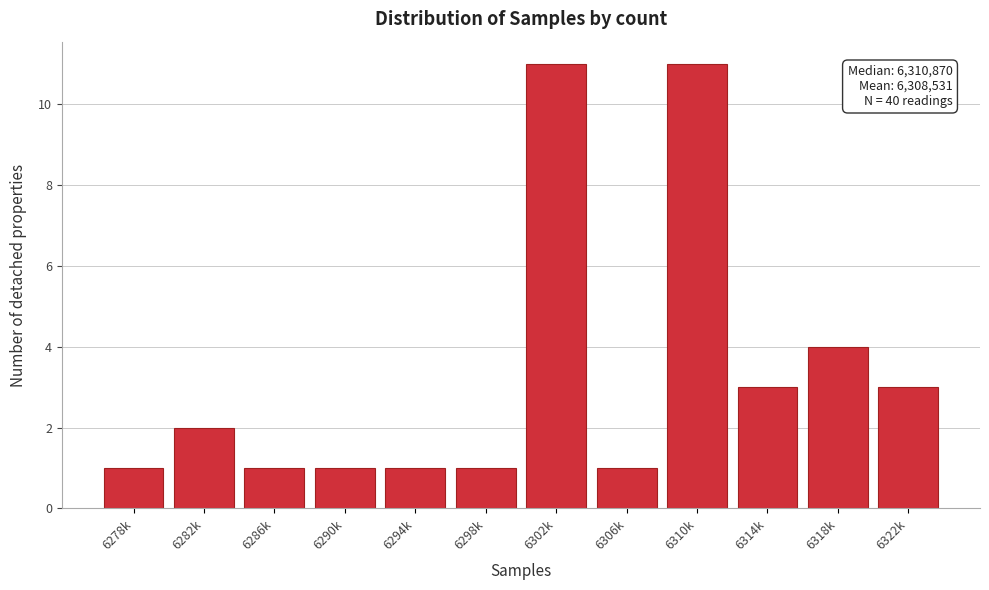

Reading left to right, extract all data points from this chart.

6278k=1	6282k=2	6286k=1	6290k=1	6294k=1	6298k=1	6302k=11	6306k=1	6310k=11	6314k=3	6318k=4	6322k=3